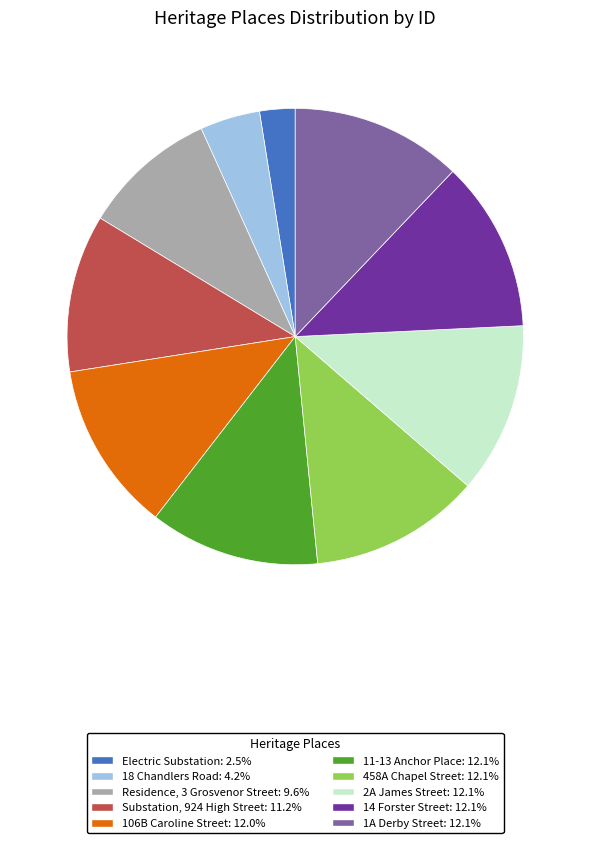

How many segments does this pie chart have?

10